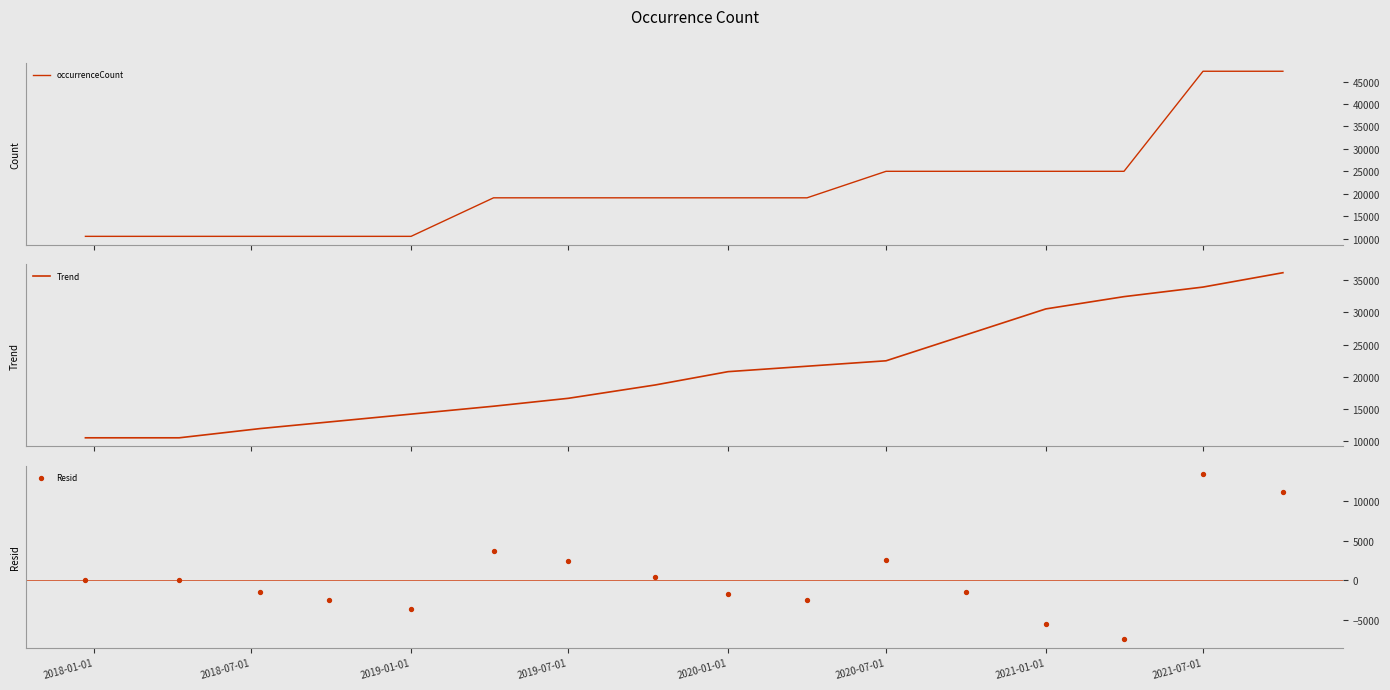

Which series has the widest spread of Y values?

occurrenceCount